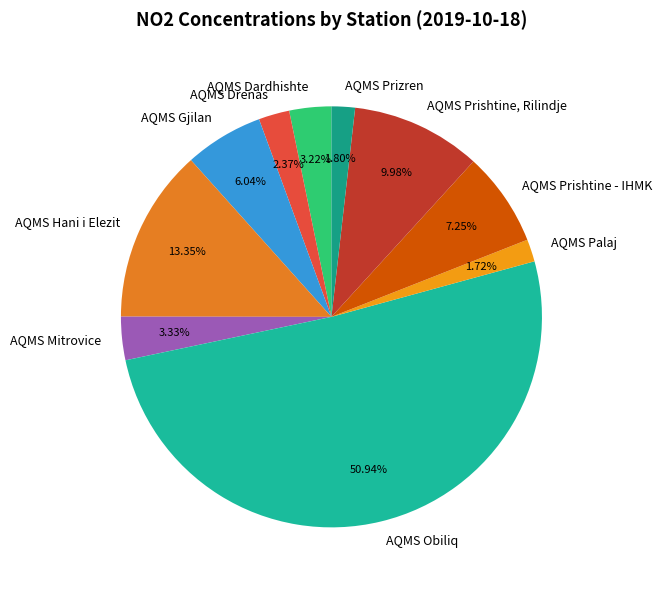

What percentage is the AQMS Mitrovice slice, to the nearest percent?

3%